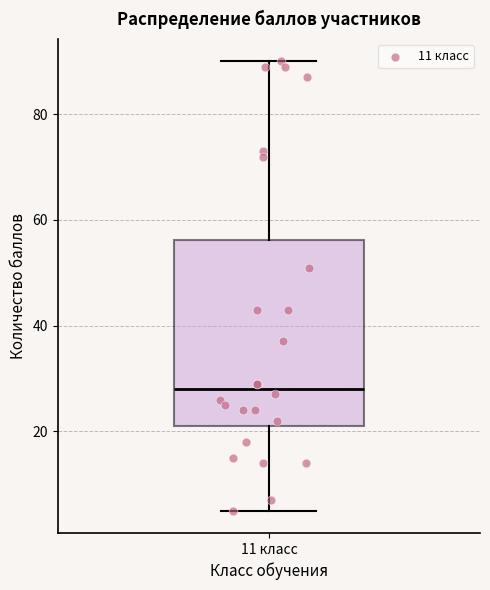

Where is the upper edge of the box for 11 класс on the y-axis? The values are not printed on the chart, so give them approximately, as read against the axis.

56